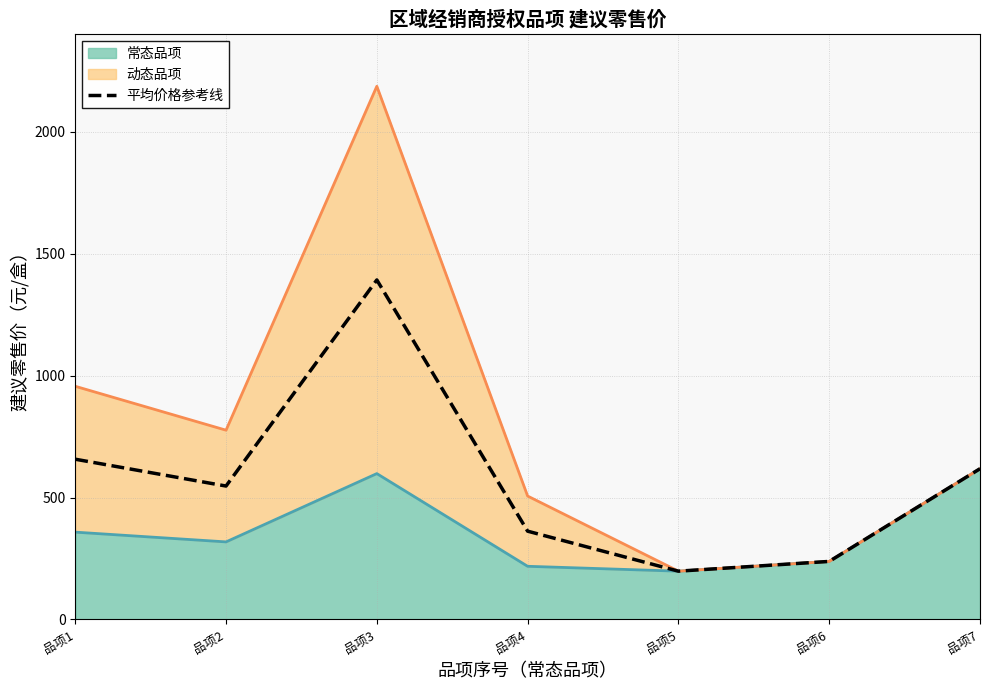

How many values exceed 547?

3